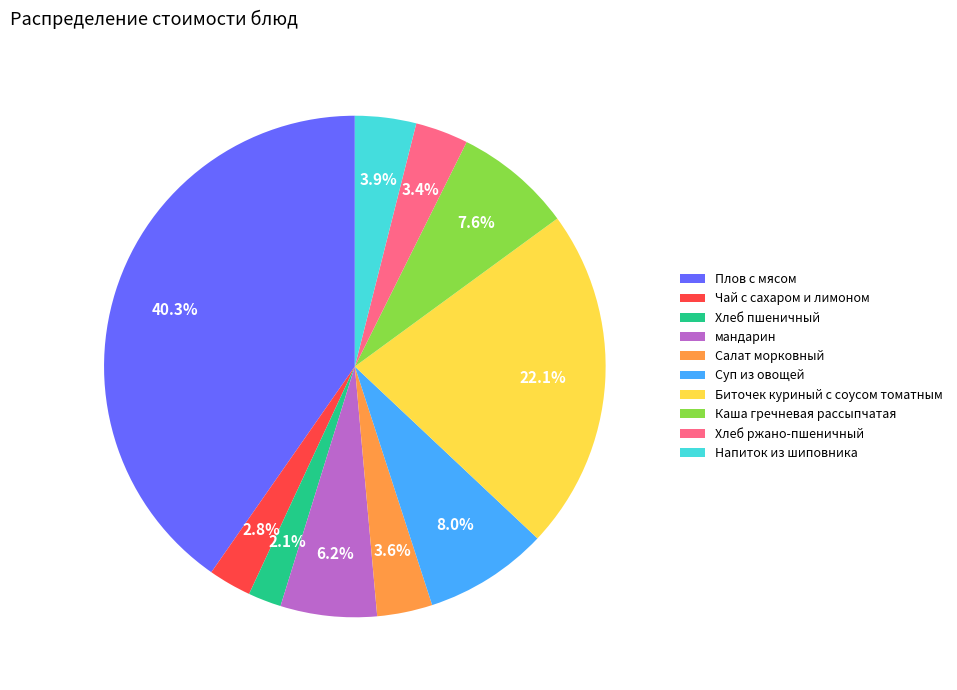

How many segments does this pie chart have?

10